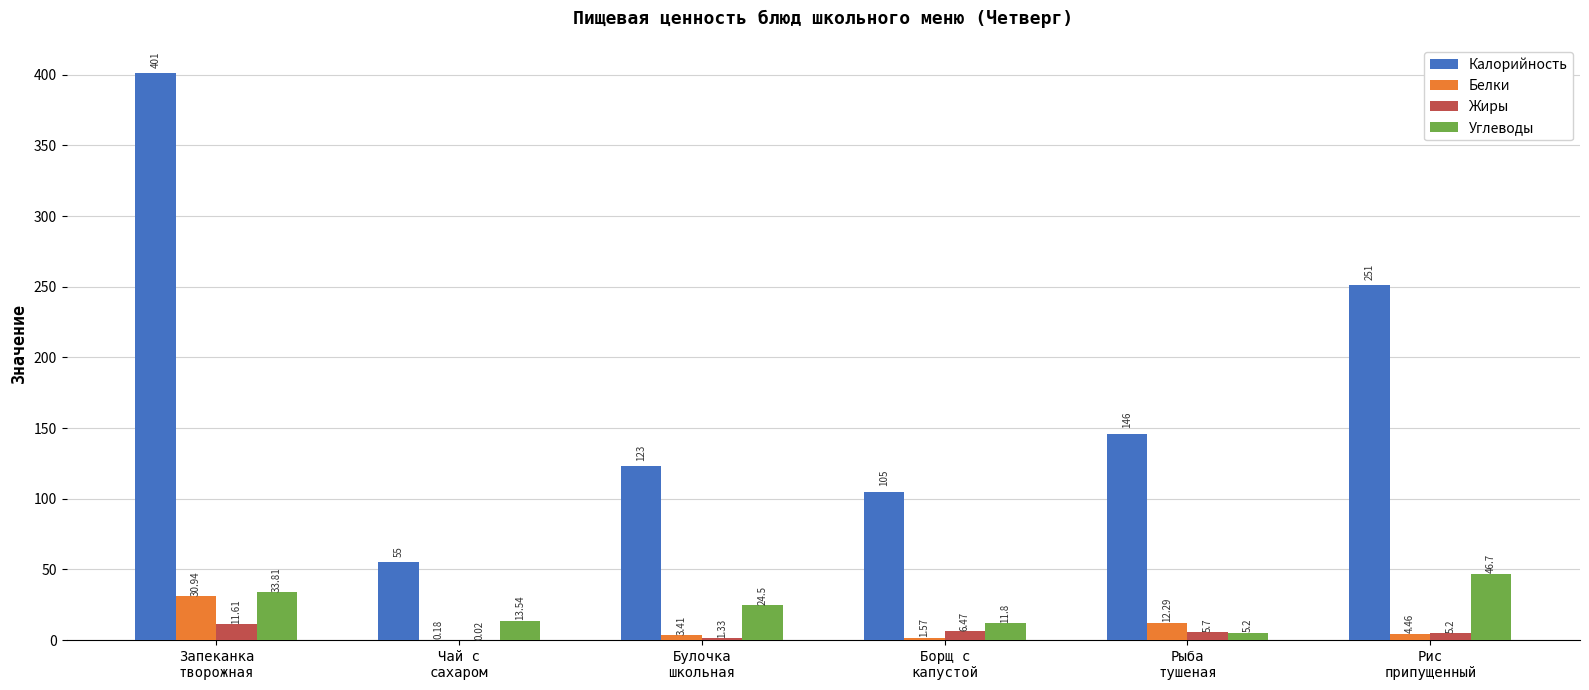

What is the spread (max minus min) of values at Булочка
школьная?

121.7